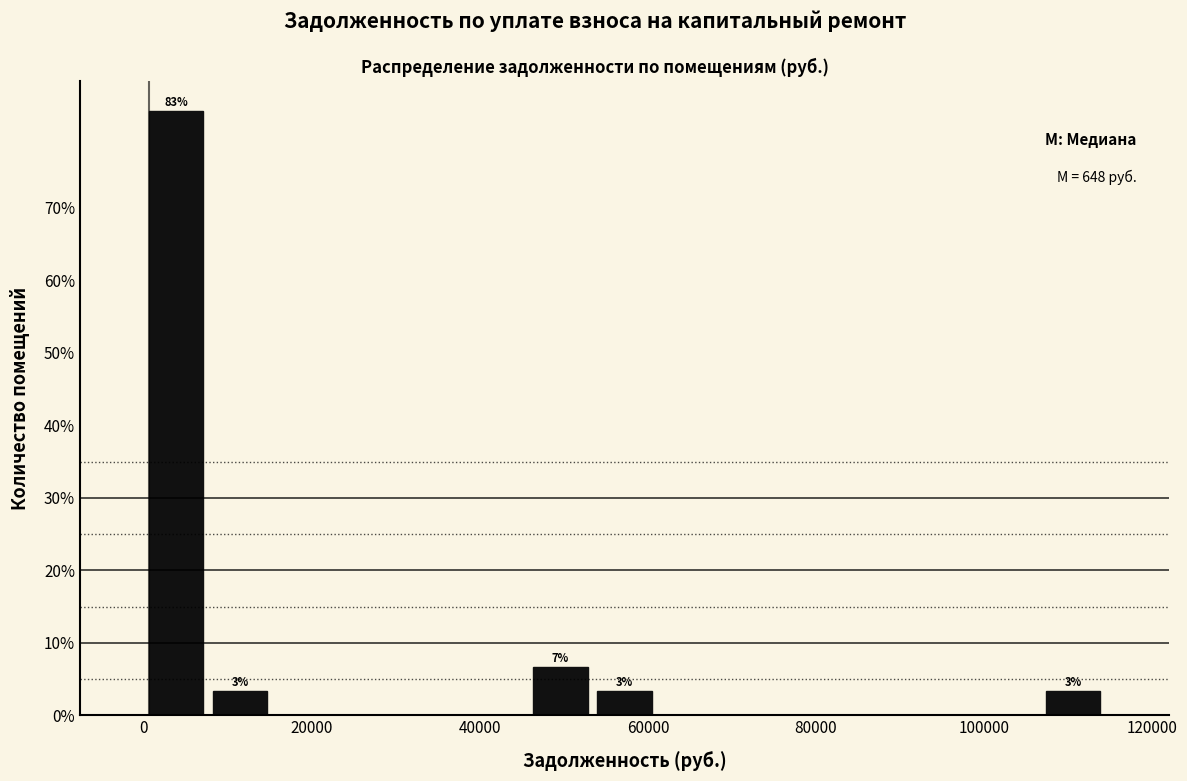

Read against the x-axis, roughly where is the centre of the tallest bar?

4000